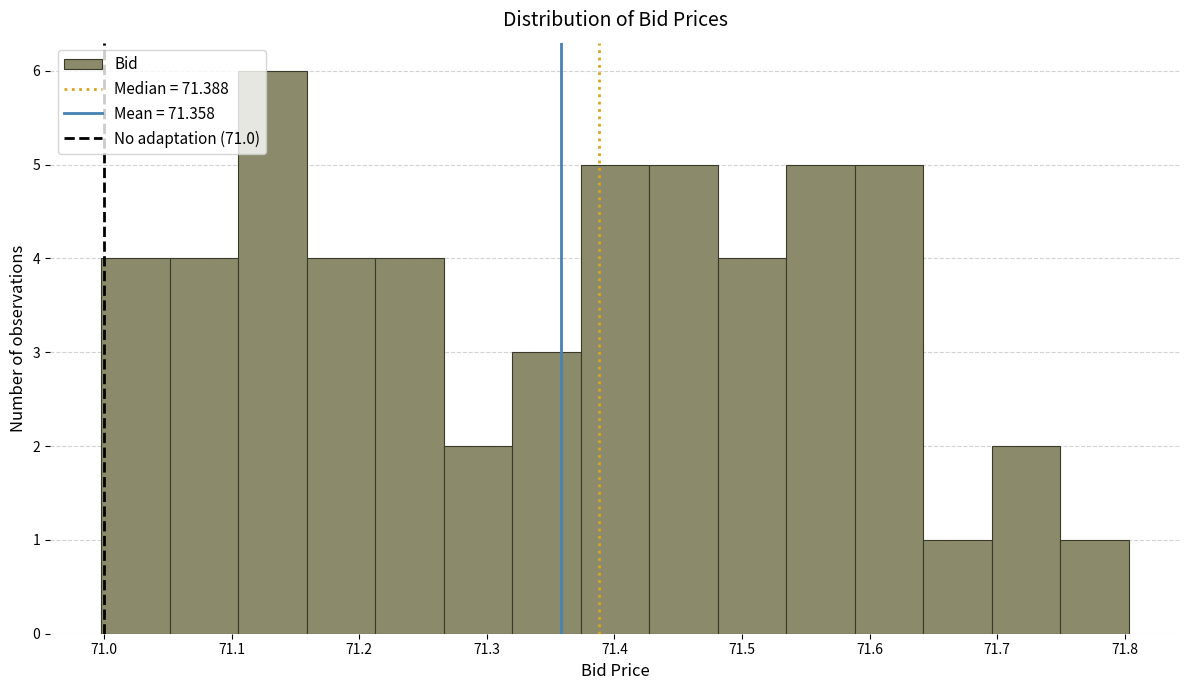

Reading left to right, list every bar in this chart as the range it spans on the x-axis followed by its height. Neither the bar edges nor the heights are printed on the chart, so give them approximately, as read against the axes.

71.00 to 71.05: 4
71.05 to 71.11: 4
71.11 to 71.16: 6
71.16 to 71.21: 4
71.21 to 71.27: 4
71.27 to 71.32: 2
71.32 to 71.37: 3
71.37 to 71.43: 5
71.43 to 71.48: 5
71.48 to 71.53: 4
71.53 to 71.59: 5
71.59 to 71.64: 5
71.64 to 71.70: 1
71.70 to 71.75: 2
71.75 to 71.80: 1